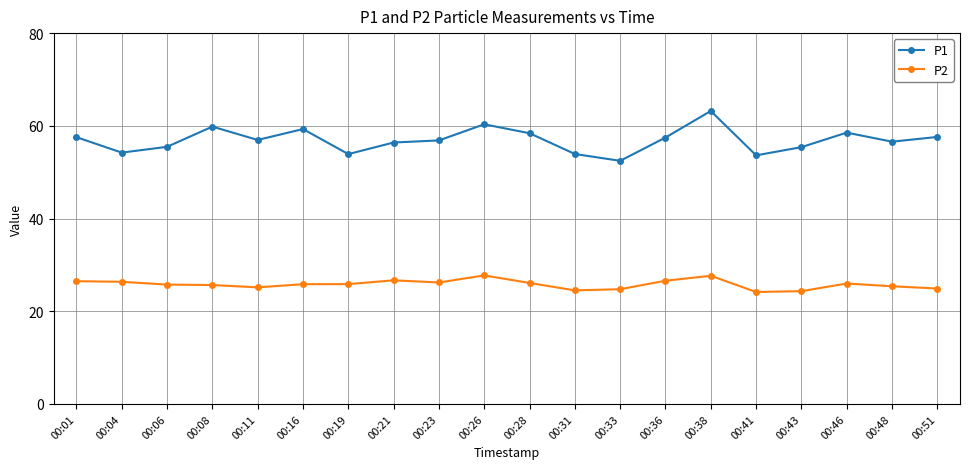

How many data points in P1 are less than 56?

7